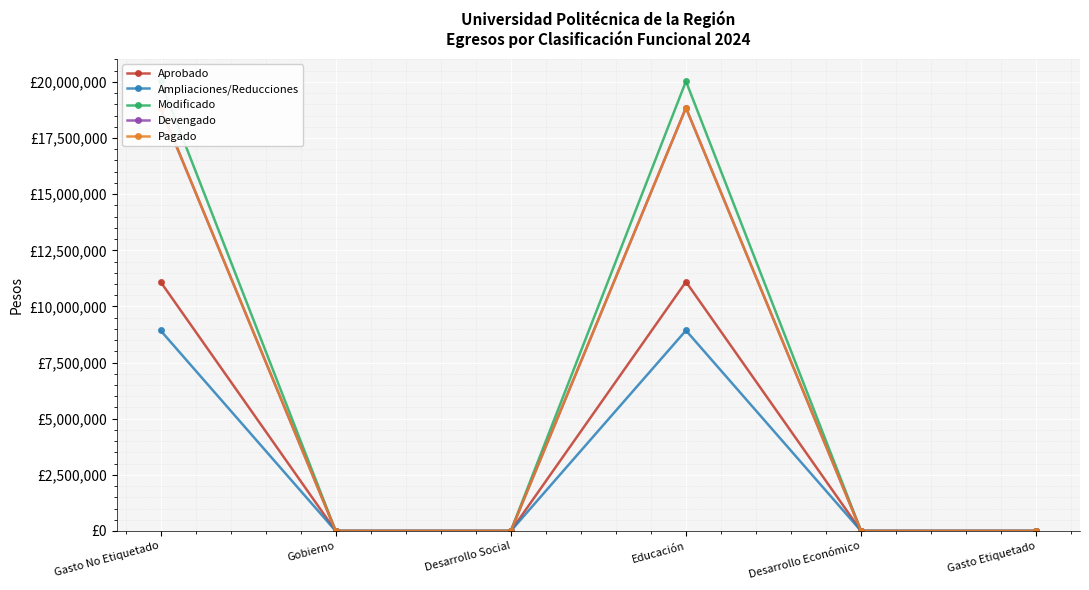

Does the chart display data point markers on the line(s)?

Yes